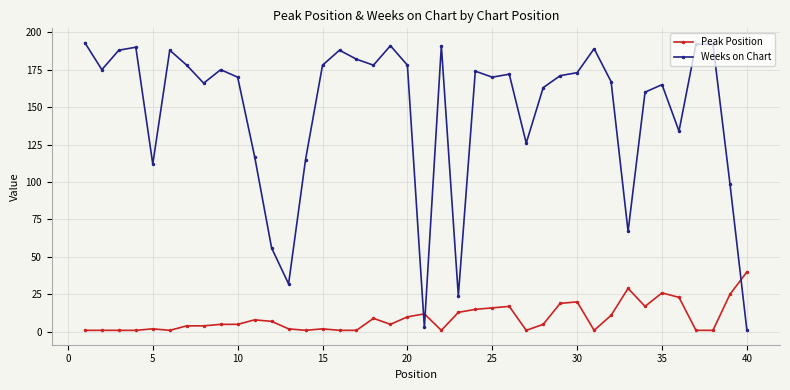

What is the sum of all Weeks on Chart values?

5883